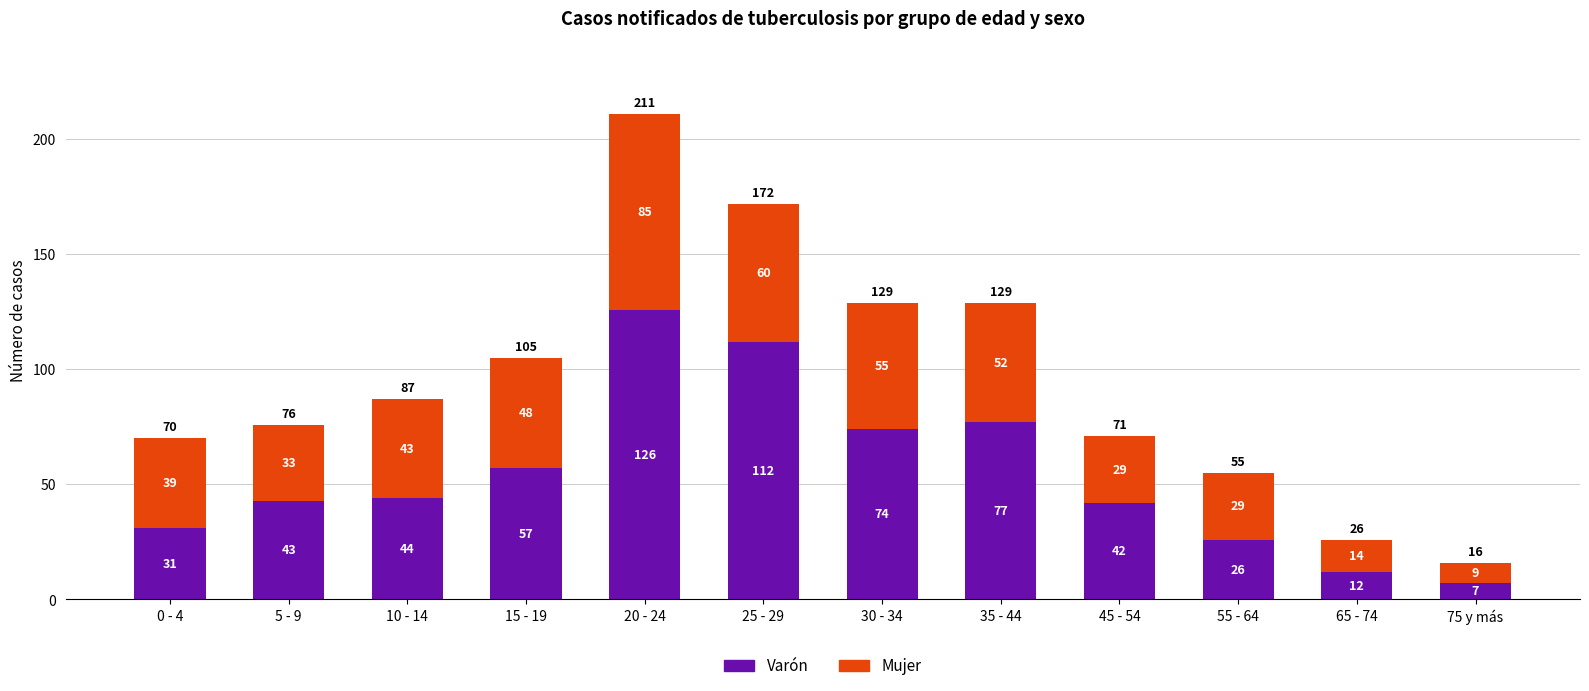

Reading left to right, list the values for the Varón series.

0 - 4=31	5 - 9=43	10 - 14=44	15 - 19=57	20 - 24=126	25 - 29=112	30 - 34=74	35 - 44=77	45 - 54=42	55 - 64=26	65 - 74=12	75 y más=7